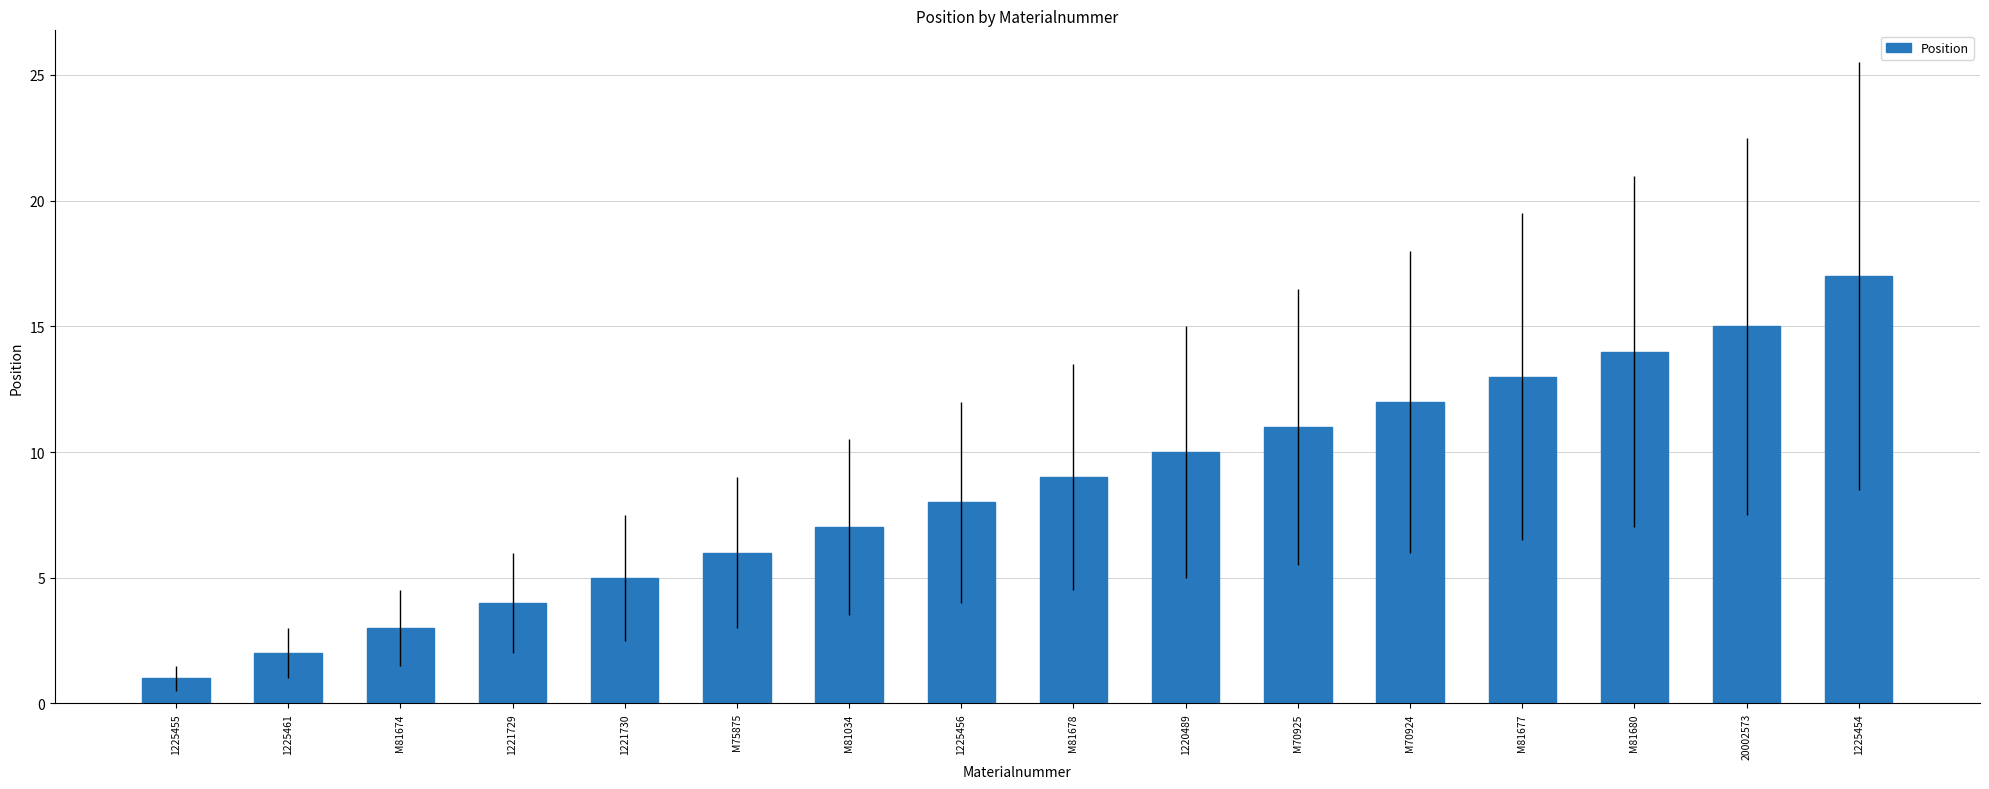

How many data points are less than 9?

8